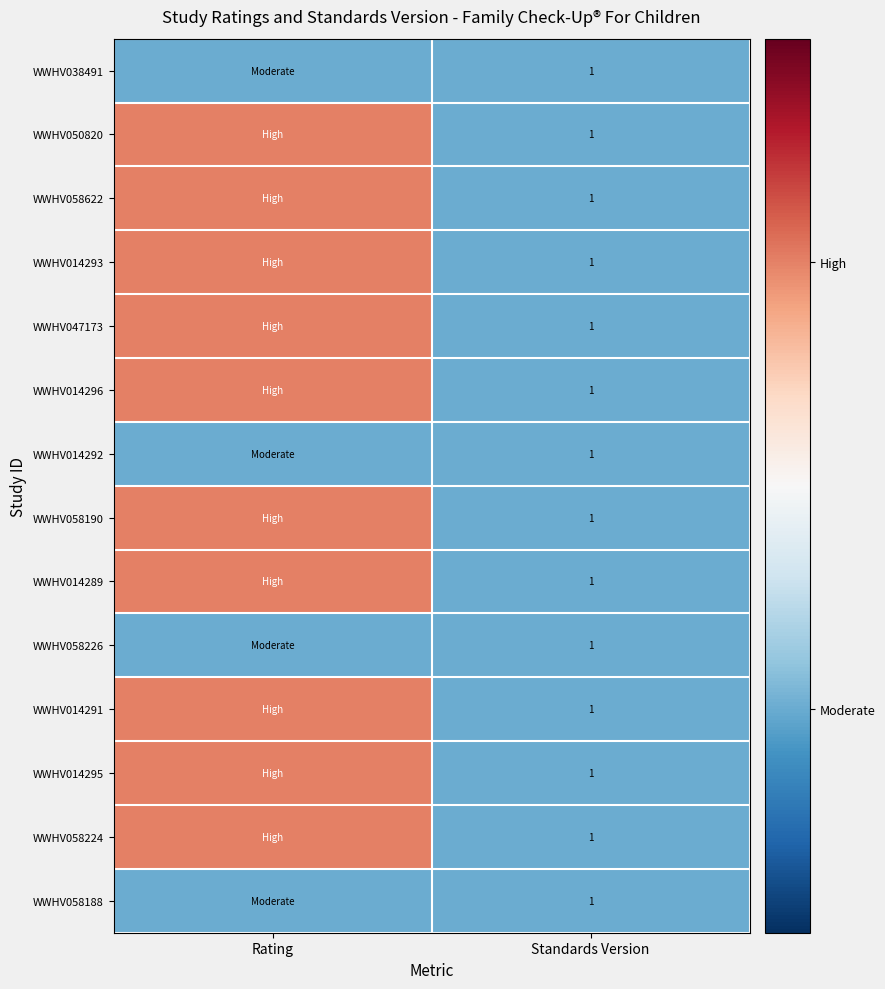

The WWHV014292 series shows 2 at Standards Version. True or false?

False